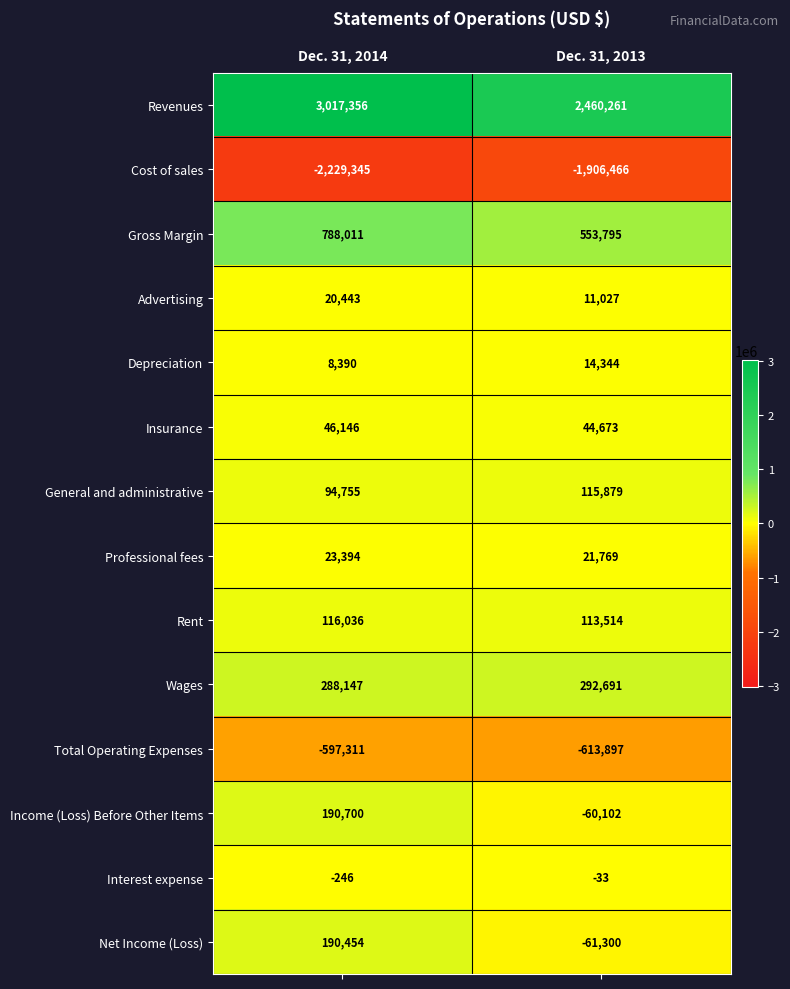

What is the difference between the maximum and minimum values in the Total Operating Expenses series?

16586